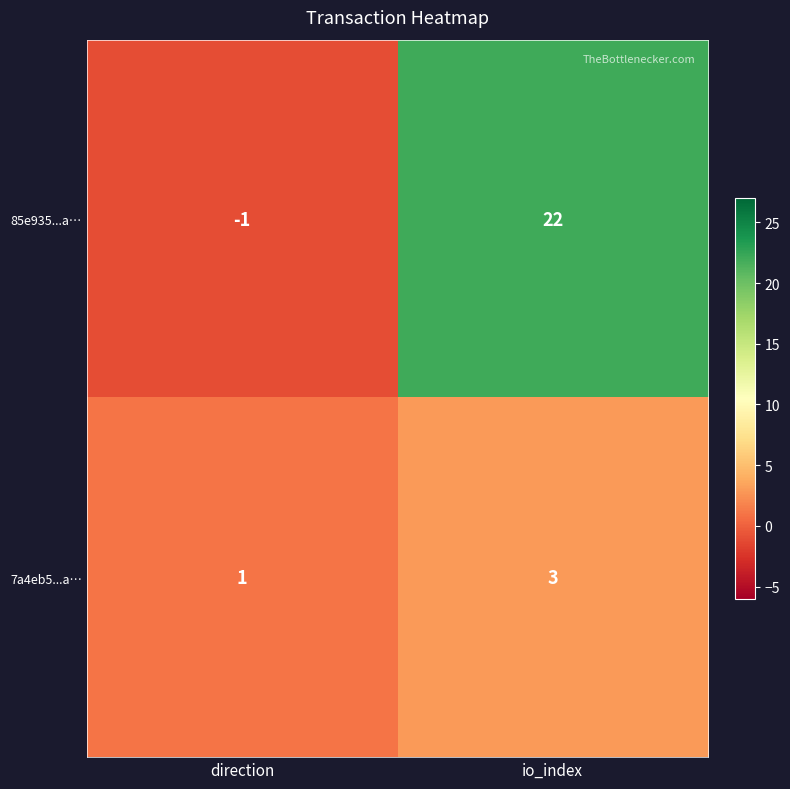

At how many categories does at least one series exceed 3?

1